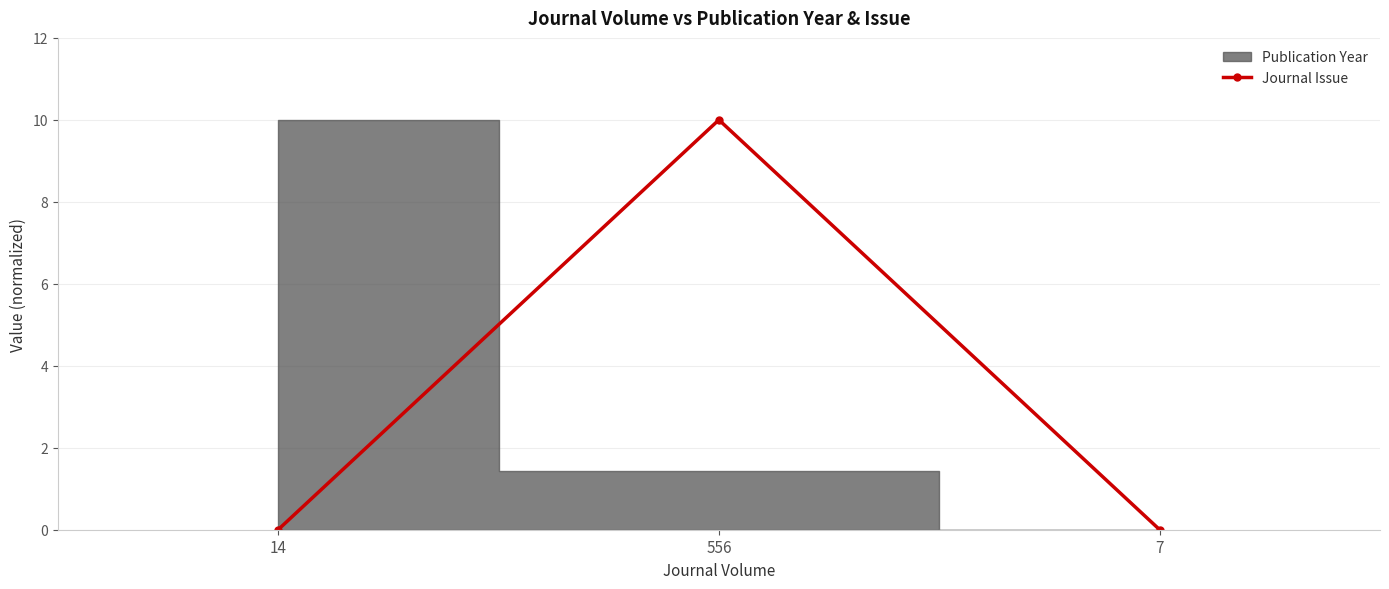

Does the chart display data point markers on the line(s)?

Yes